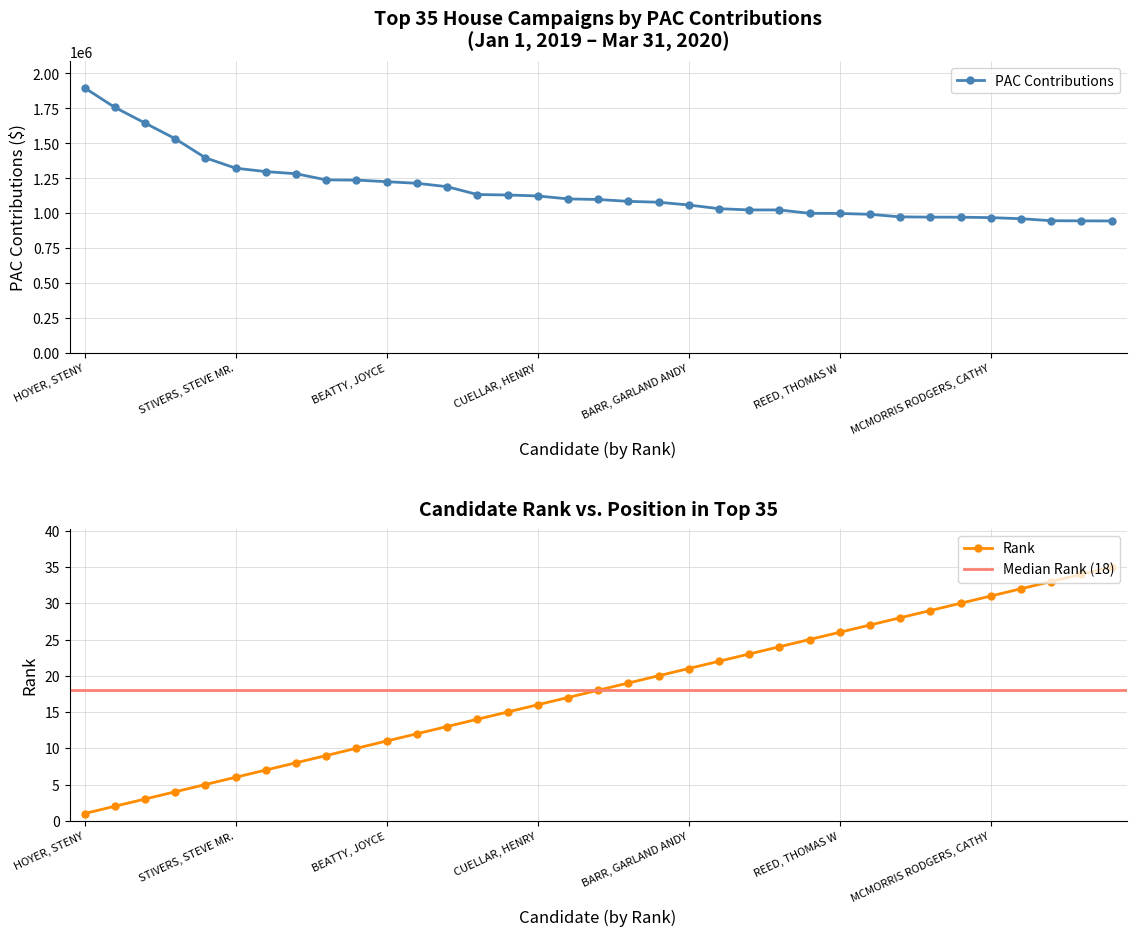

What is the spread (max minus min) of values at GRAVES, SAMUEL B. JR.?

1098766.0